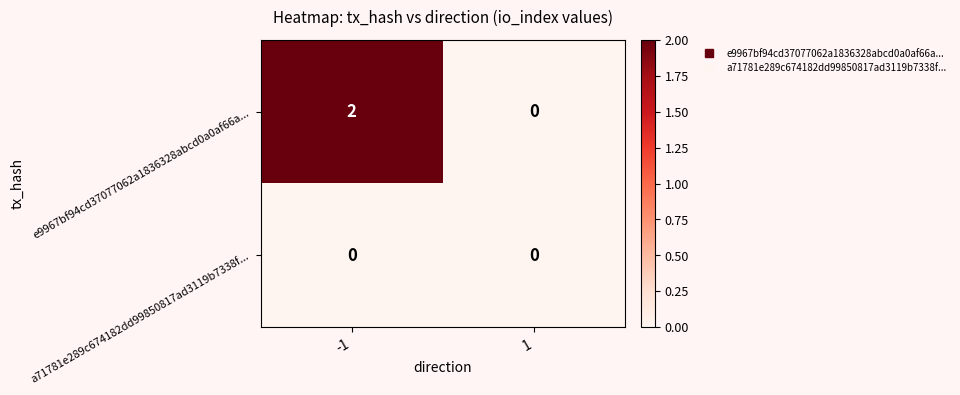

The value of e9967bf94cd37077062a1836328abcd0a0af66a... at 1 is 0. True or false?

True